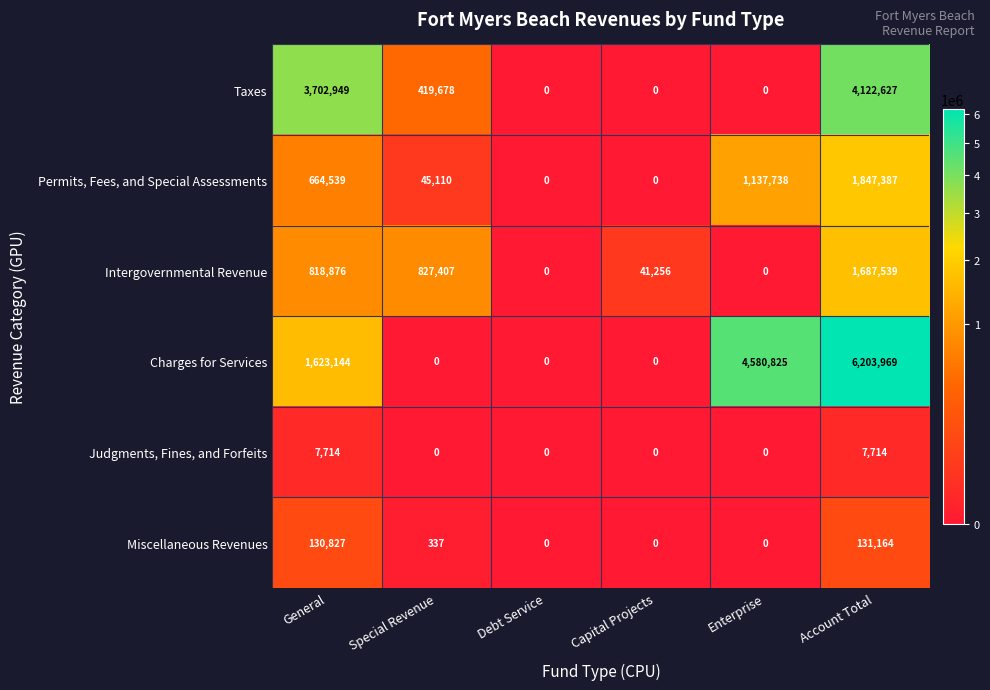

How many Taxes values are between 0 and 3702949?

5